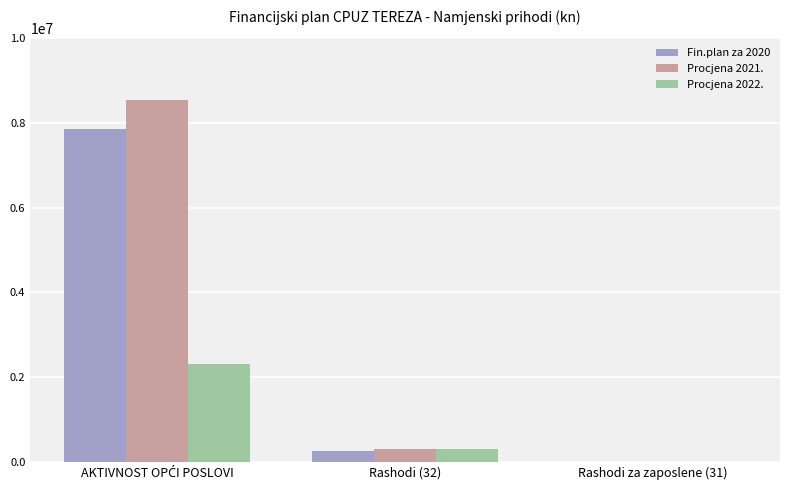

What is the greatest value displayed?

8550000